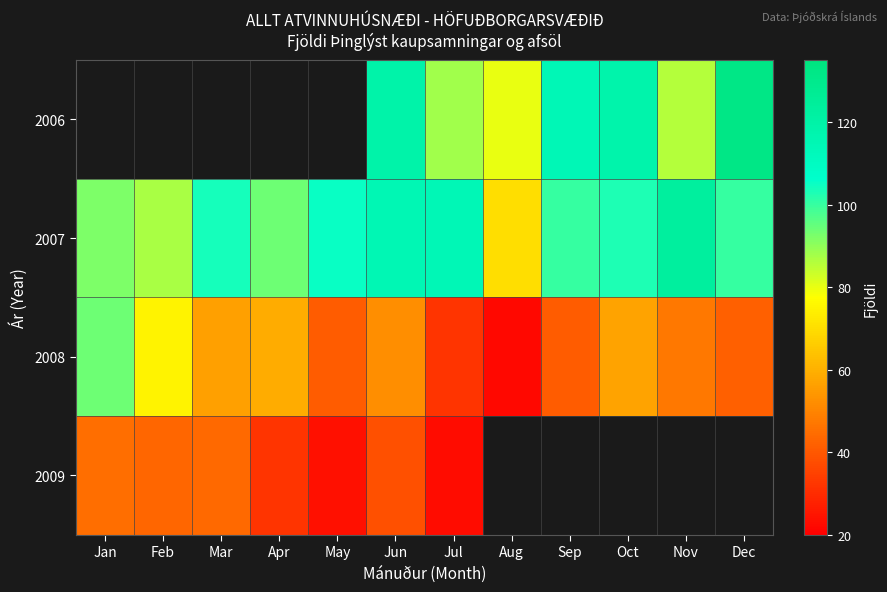

Where is 2009 nearest to the value 34?

Apr